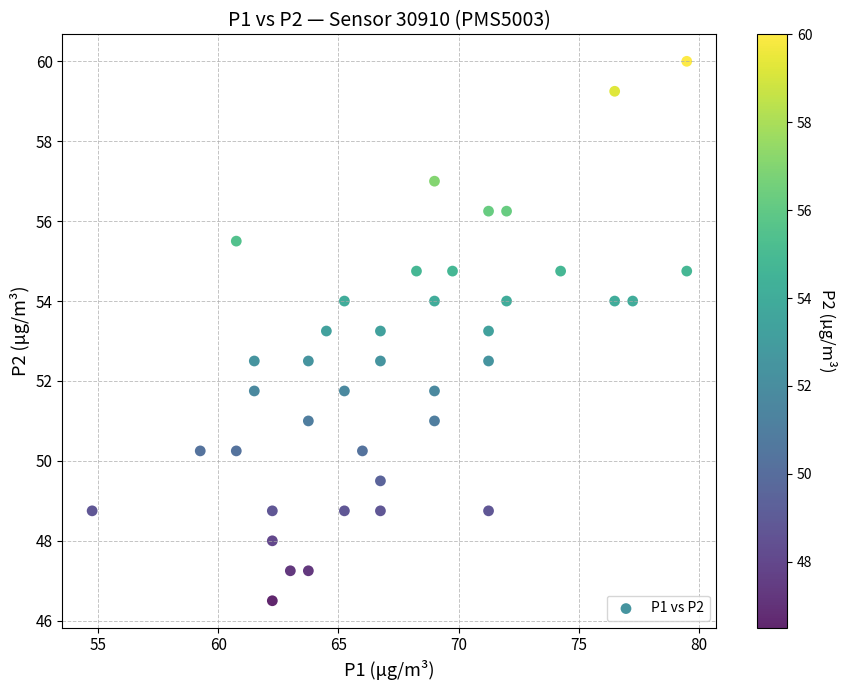

What is the range of Y values (max minus min)?

13.5